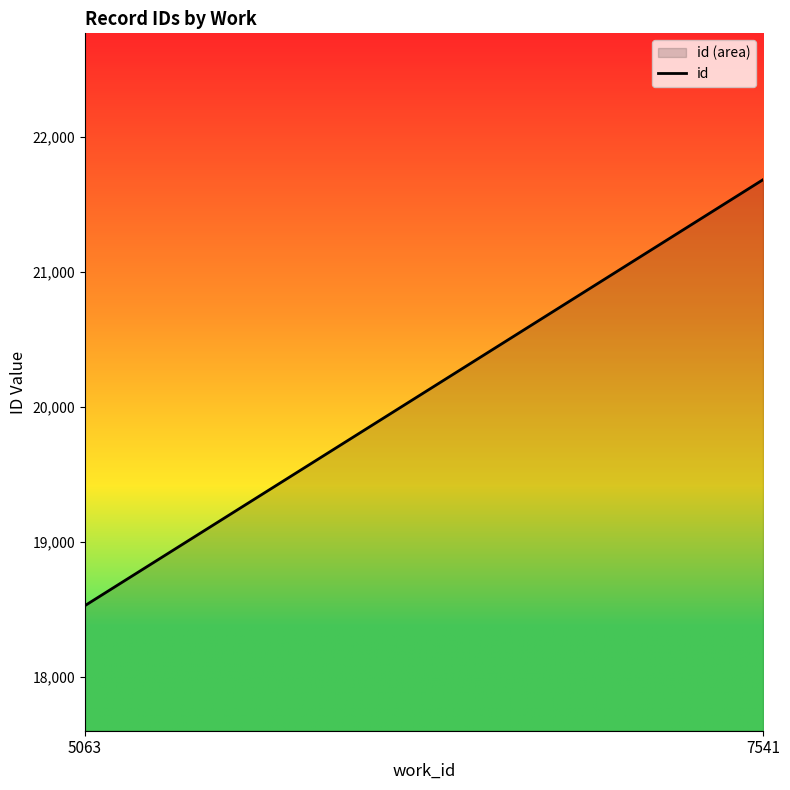

Read the value at 7541.

21683.3